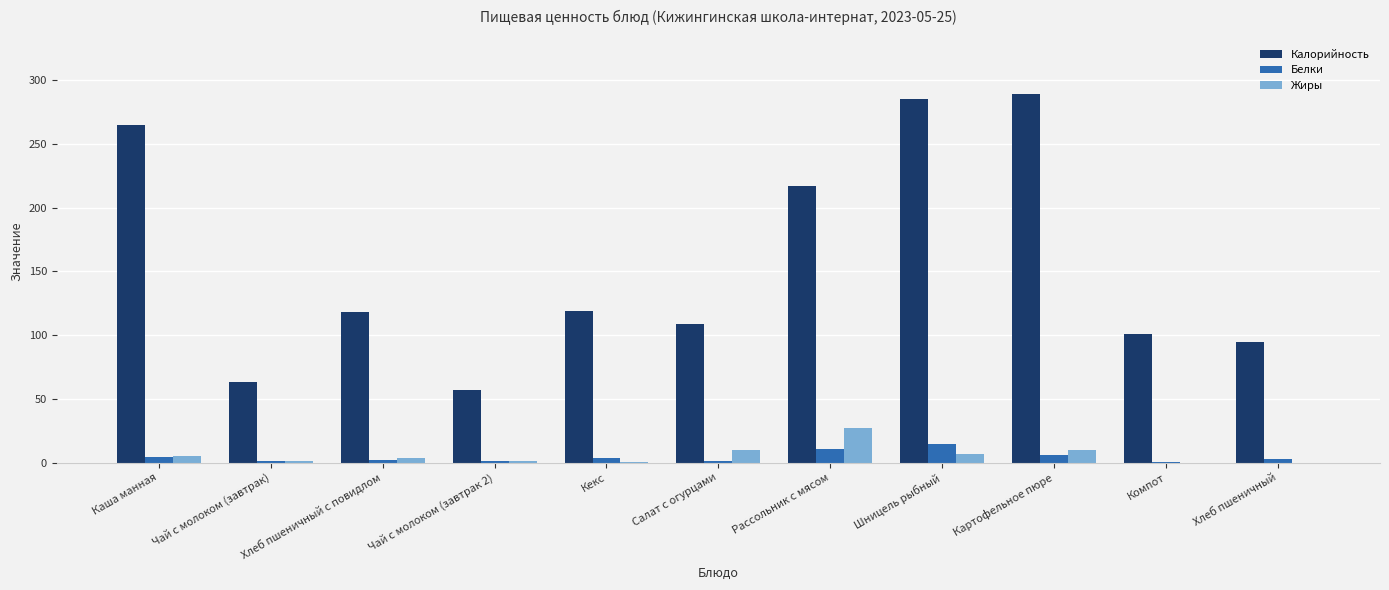

Which series changed the most between Каша манная and Компот?

Калорийность